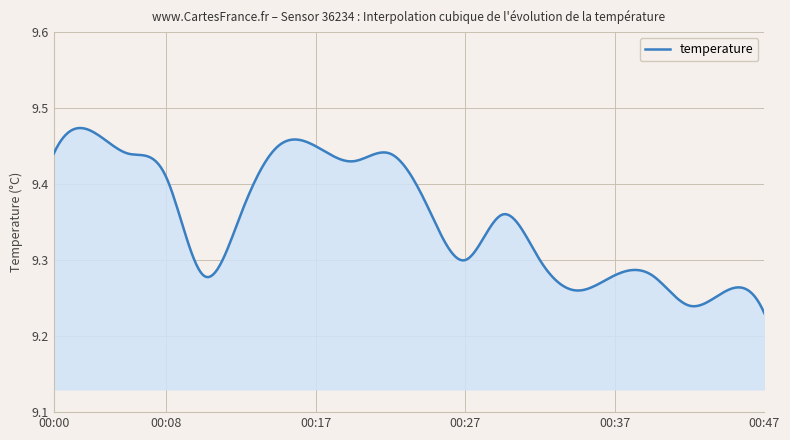

List the labels in order of value, smallest first.

00:47, 00:42, 00:34, 00:44, 00:10, 00:37, 00:39, 00:27, 00:32, 00:13, 00:30, 00:25, 00:08, 00:20, 00:00, 00:05, 00:22, 00:15, 00:17, 00:03